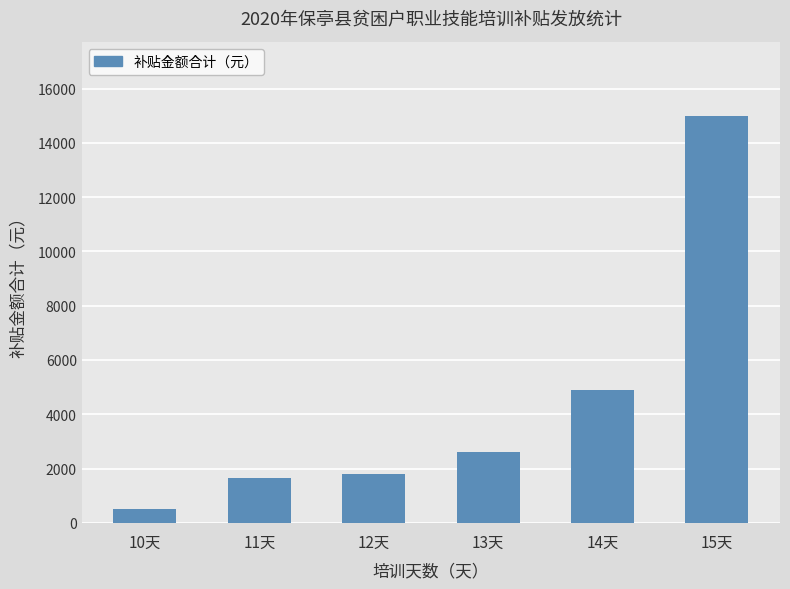

What is the greatest value displayed?

15000